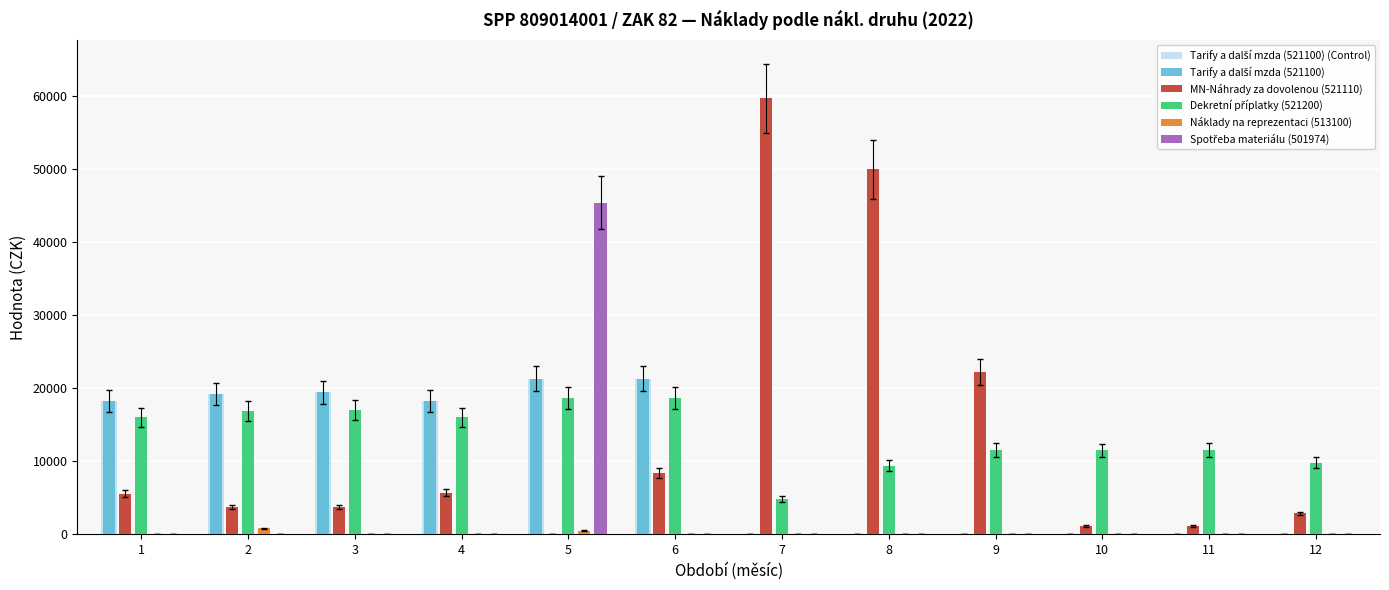

What is the greatest value displayed?

59678